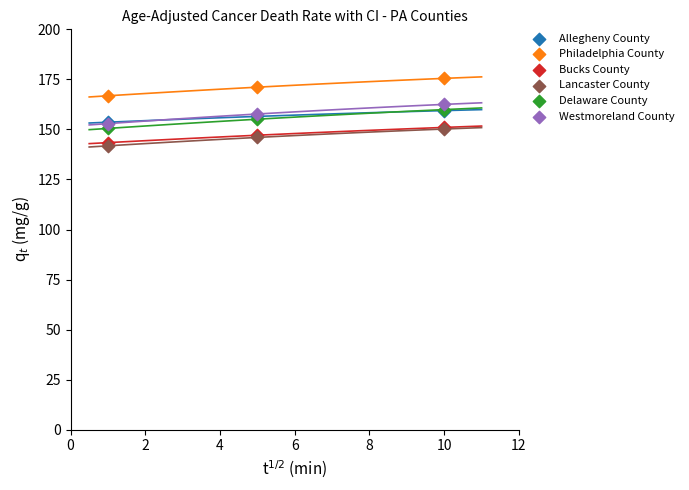

What are all the series names shown in the legend?

Allegheny County, Philadelphia County, Bucks County, Lancaster County, Delaware County, Westmoreland County